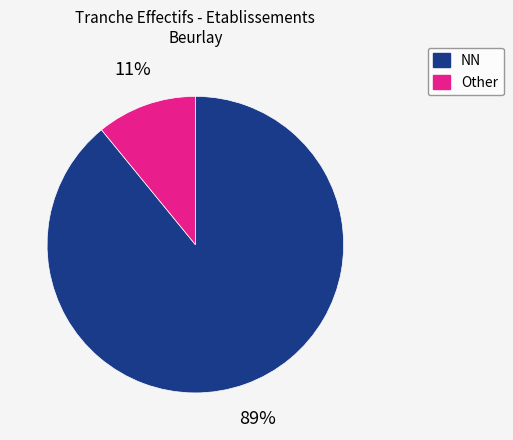

Is there a majority slice in this chart?

Yes